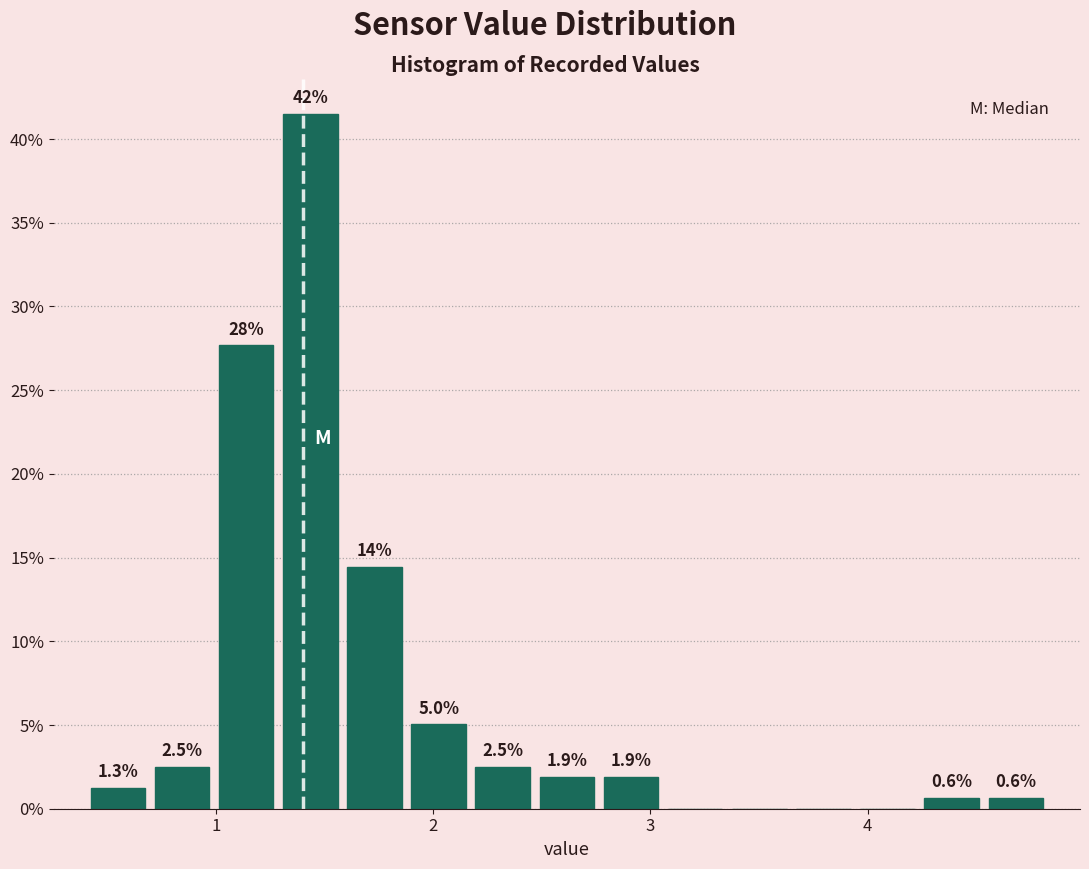

Read against the x-axis, roughly where is the centre of the tallest bar?

1.4